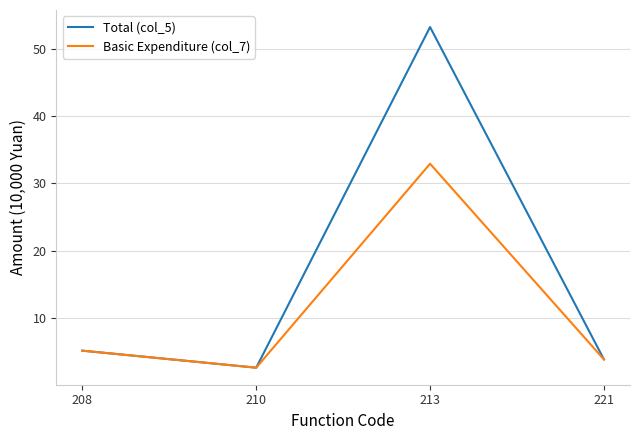

Which series has the widest spread of values?

Total (col_5)